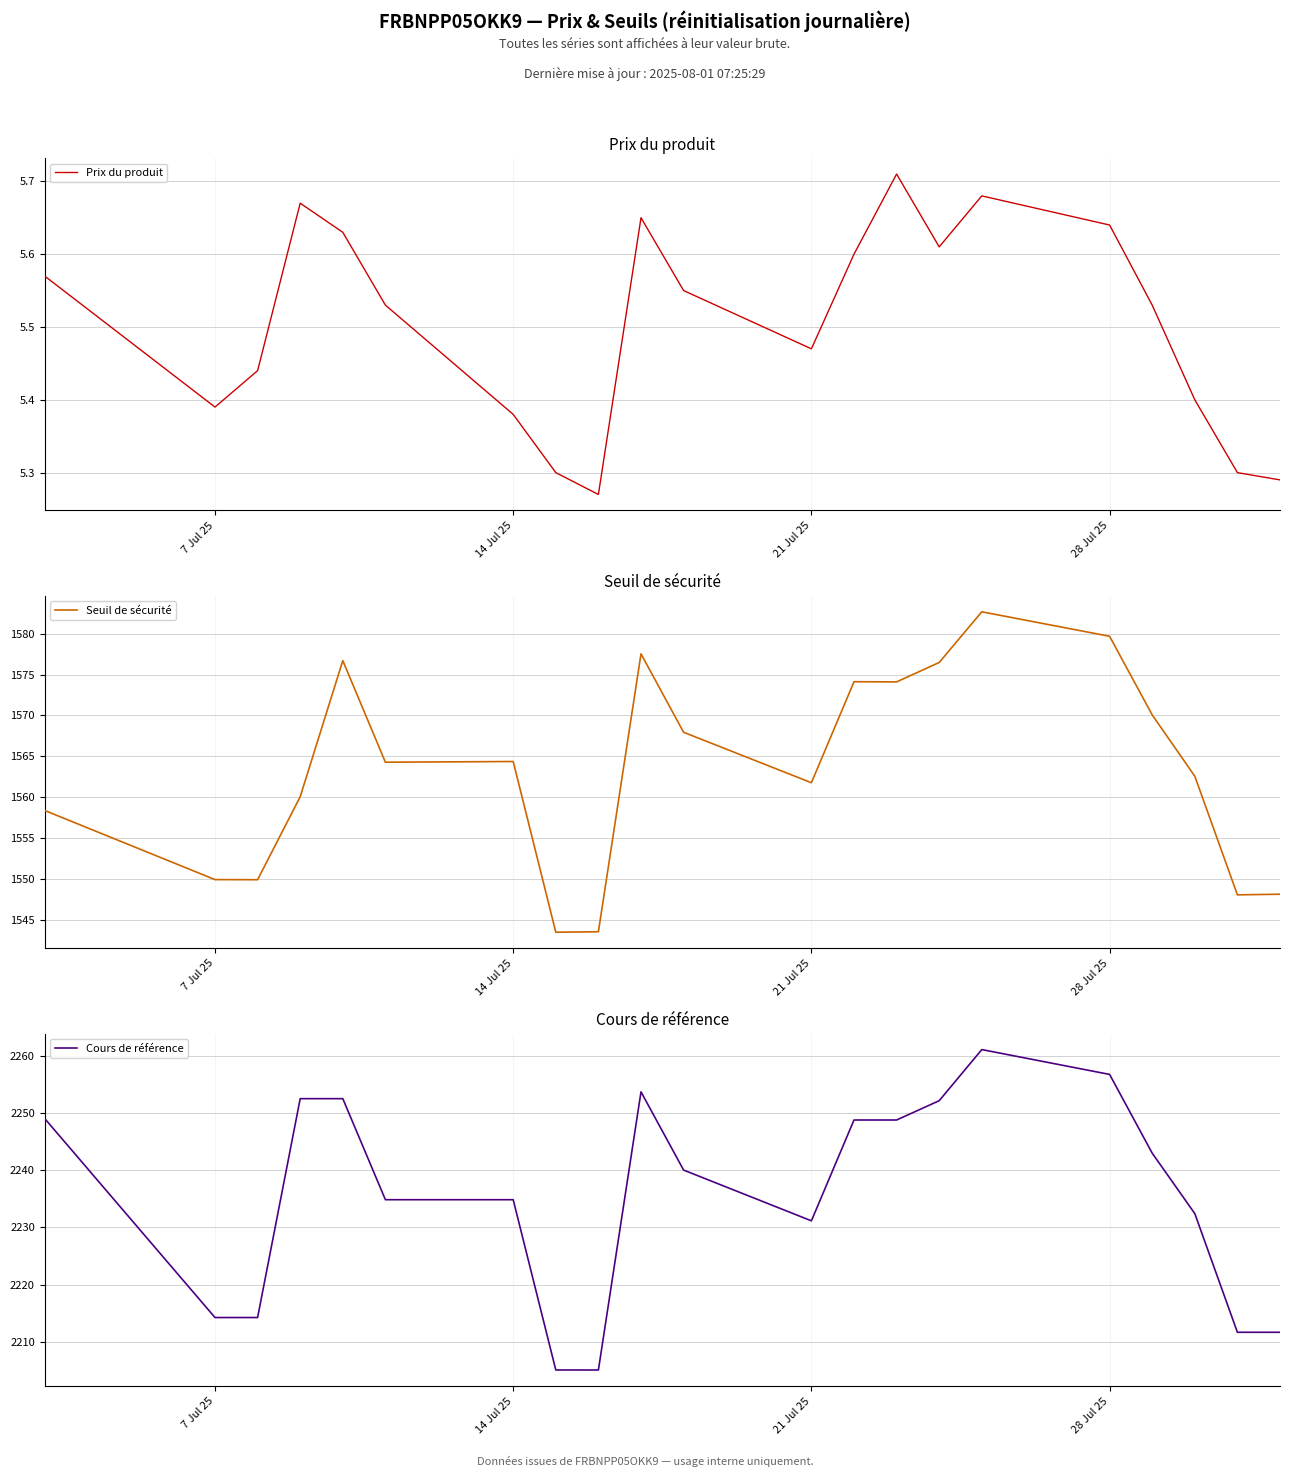

What is the minimum value shown in the chart?

5.3